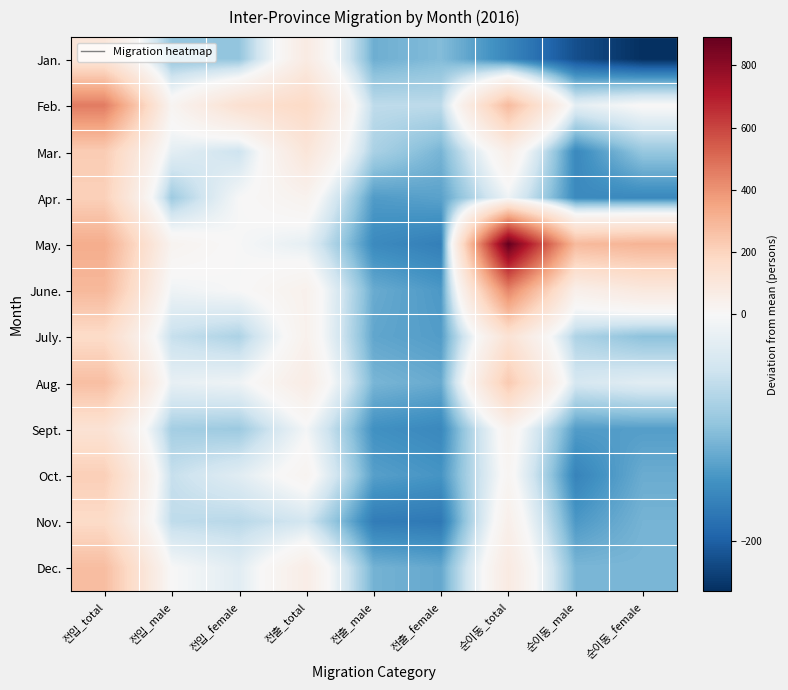

At 전출_total, list the series in order from largest to smallest.

Feb., Mar., Jan., Aug., Dec., June., July., Apr., Oct., Sept., May., Nov.